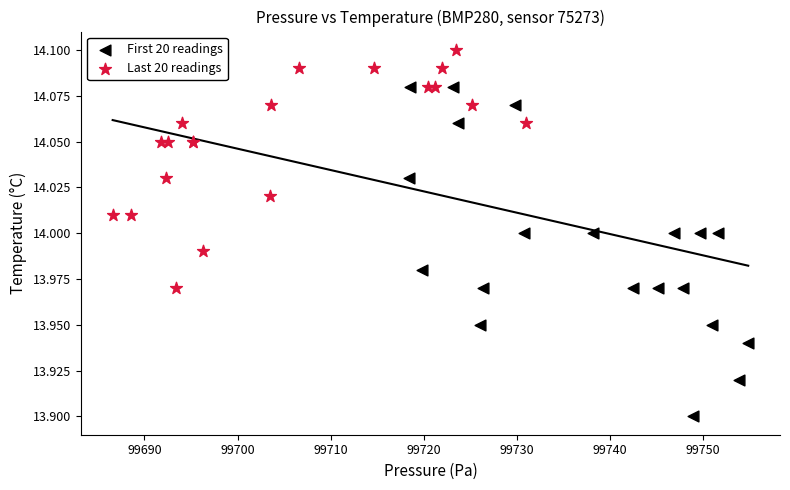

Which series has the largest Y range (max minus min)?

First 20 readings